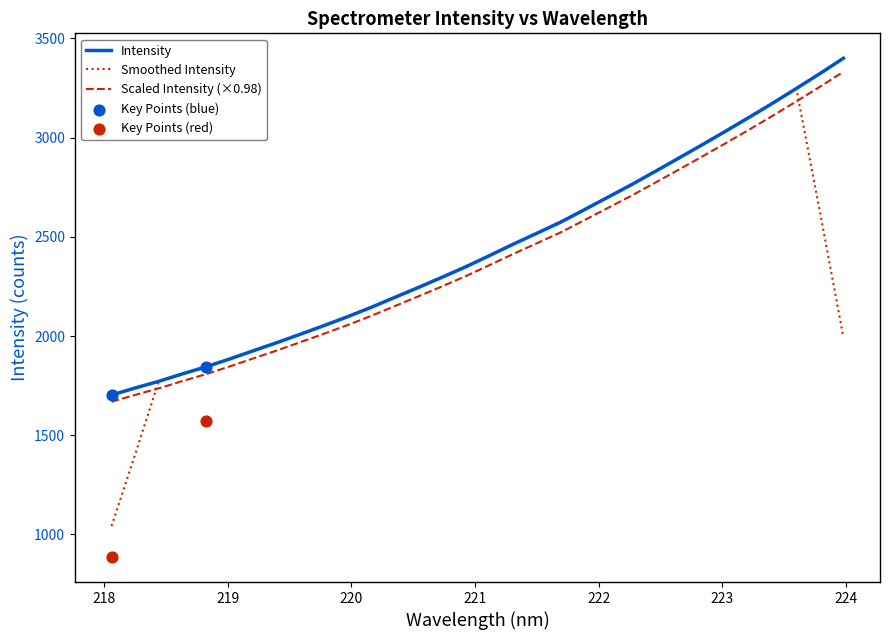

What is the highest value of the Scaled Intensity (×0.98) series?

3331.3